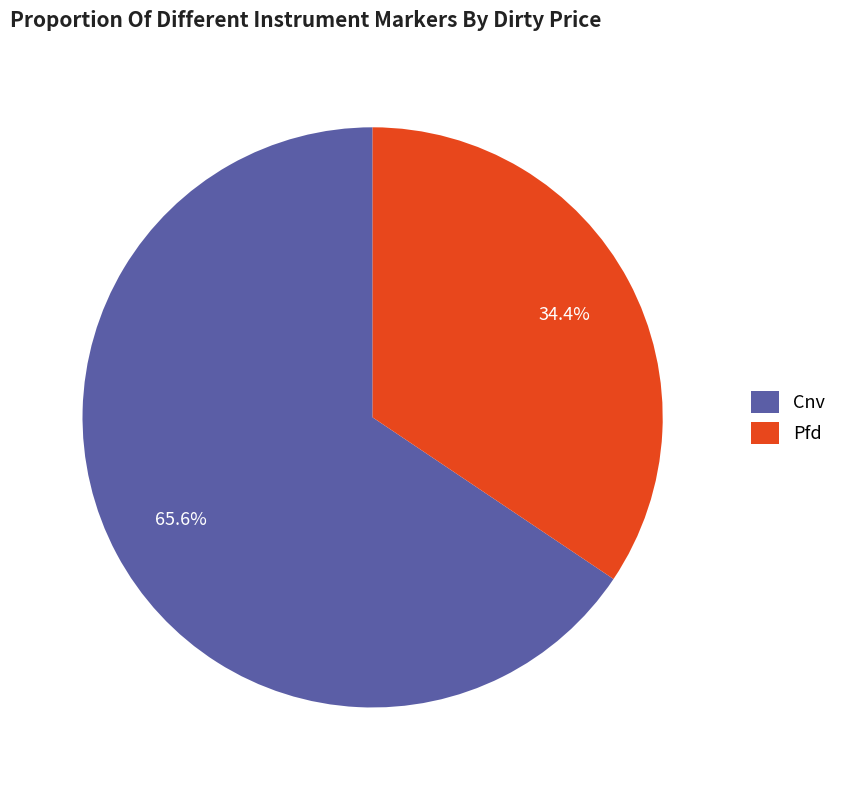

What is the total percentage of Pfd and Cnv?

100.0%